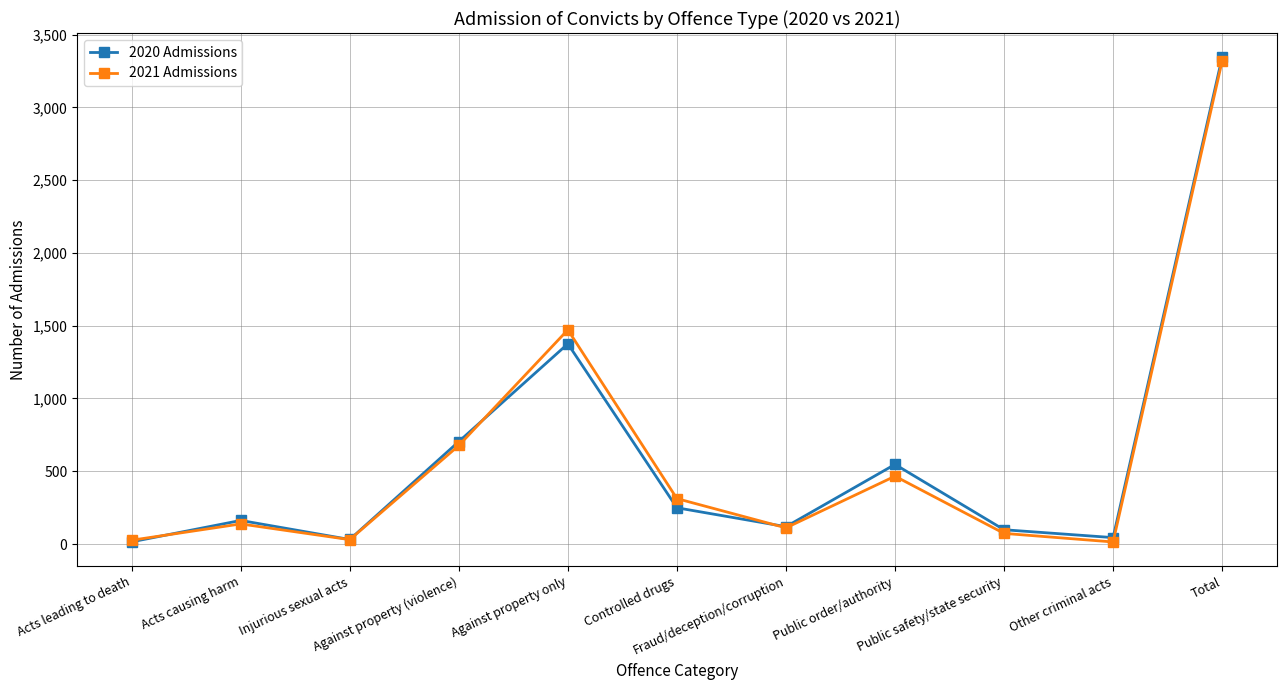

What is the average value of the 2020 Admissions series?

608